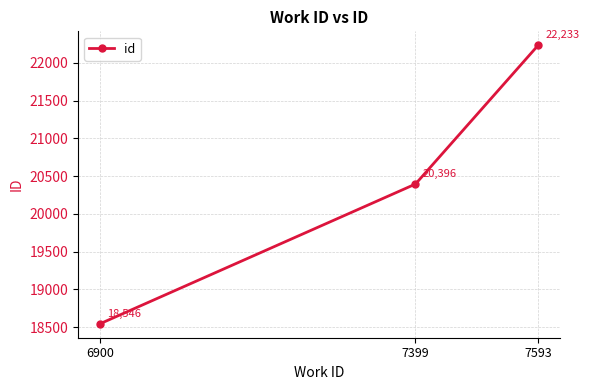

Reading right to left, extract all data points from this chart.

22233	20396	18546